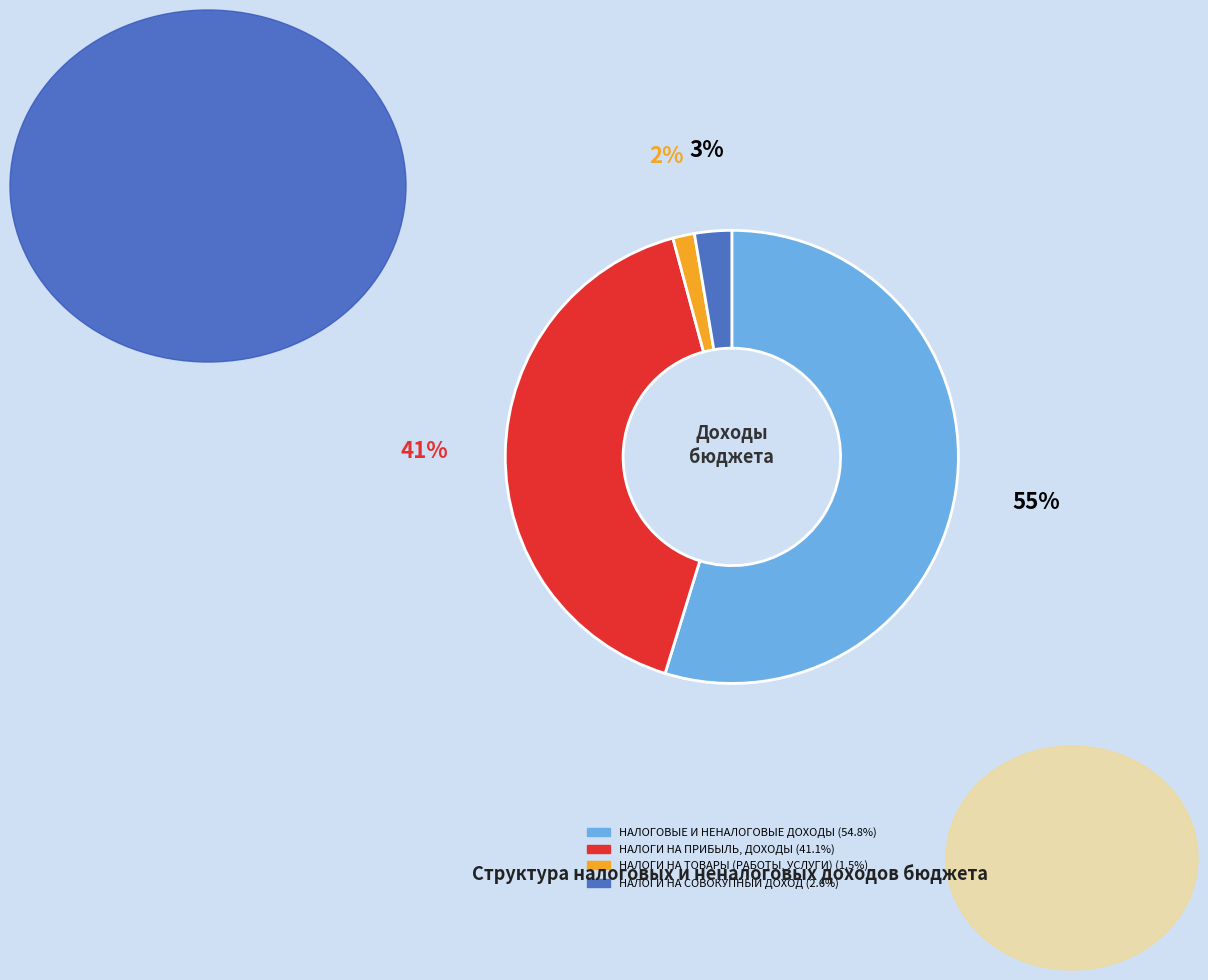

True or false: НАЛОГИ НА ПРИБЫЛЬ, ДОХОДЫ accounts for 52% of the total.

False